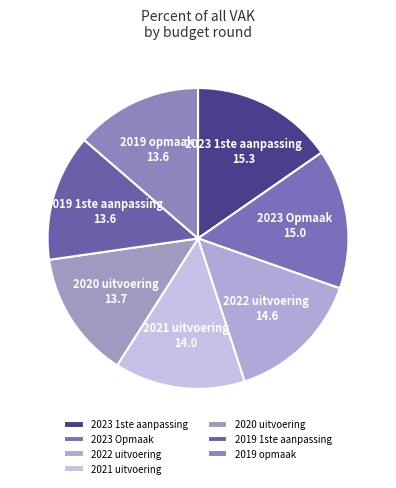

Is there a majority slice in this chart?

No